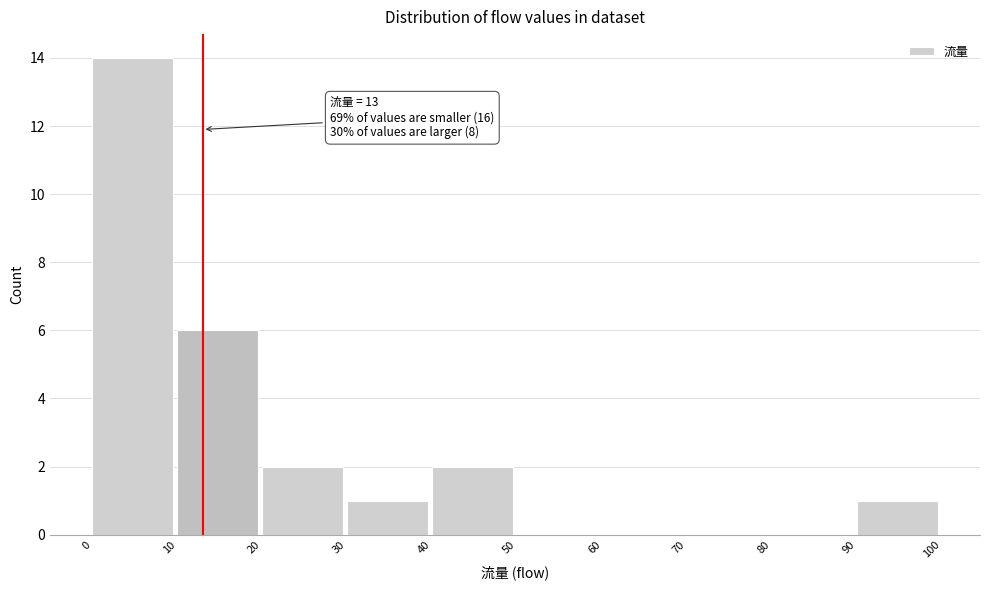

Over which range of the x-axis is the bar tallest?

0 to 10